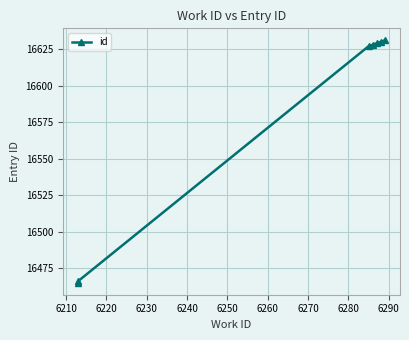

Reading left to right, transcribe all the data shown in this chart.

16465	16466	16627	16628	16629	16630	16631